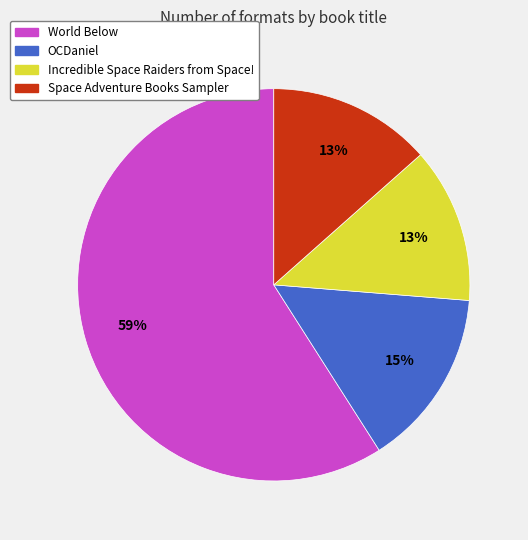

How many slices are in this pie chart?

4